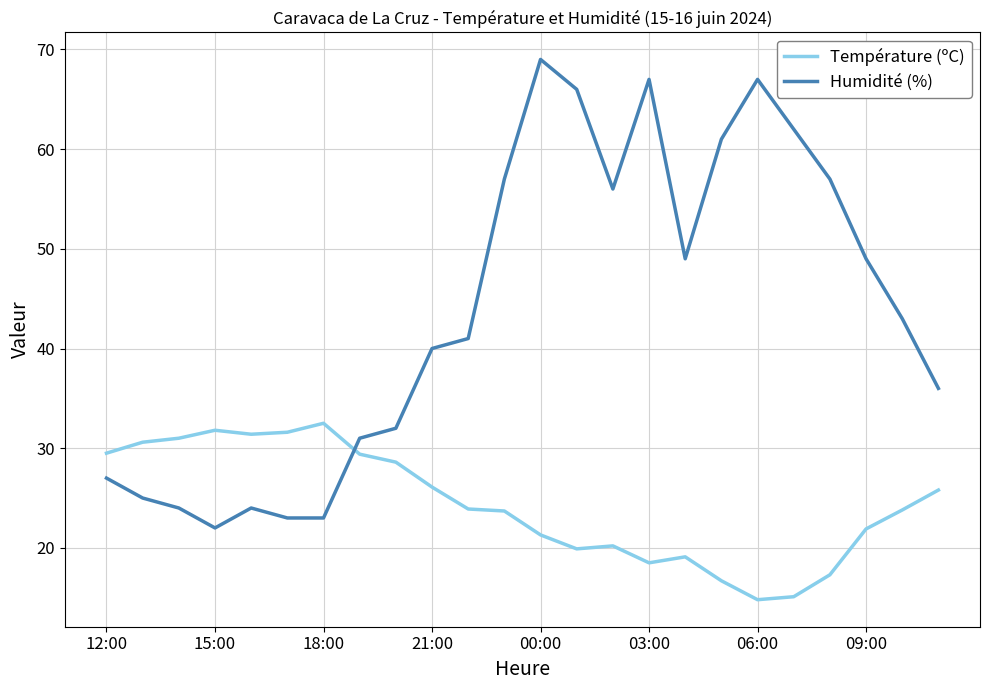

What is the difference between the maximum and minimum values in the Humidité (%) series?

47.0